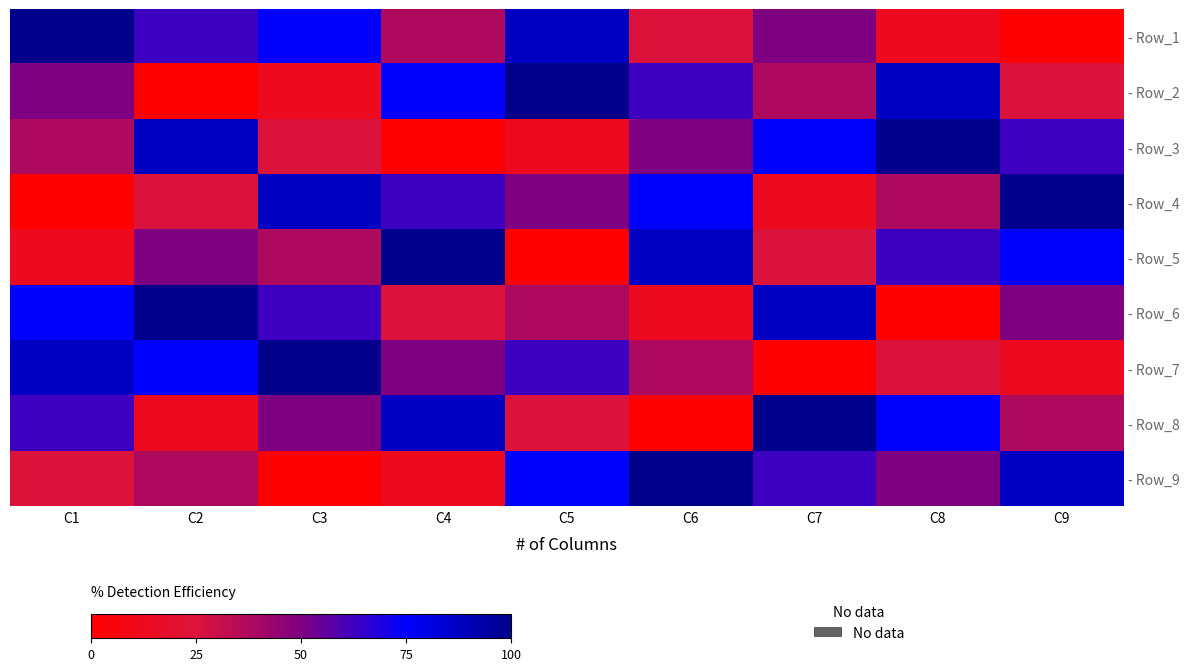

How many categories are shown in the chart?

9